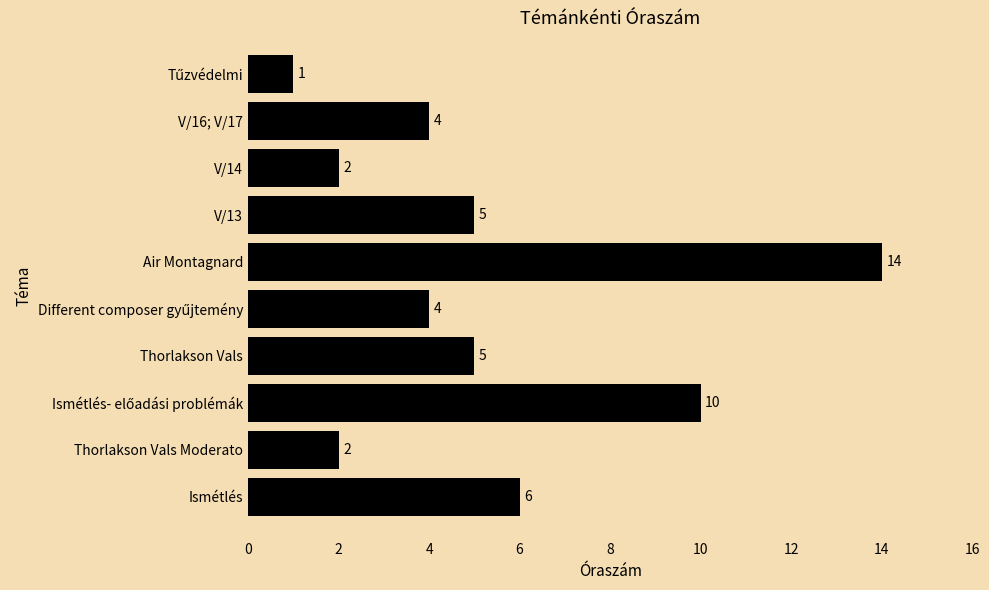

What is the maximum value shown in the chart?

14